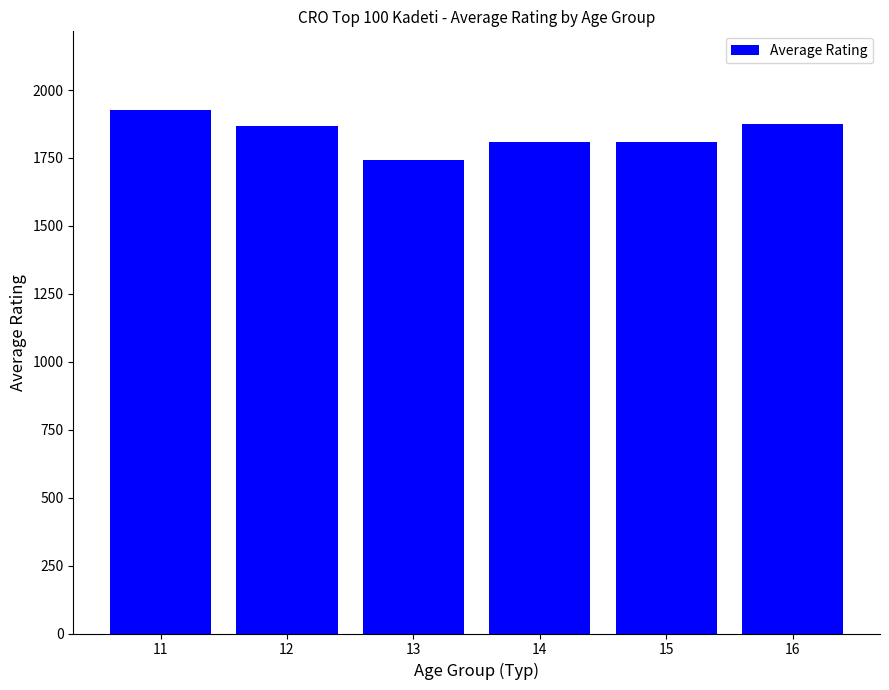

Is it true that the value at 15 is 2689.7?

False